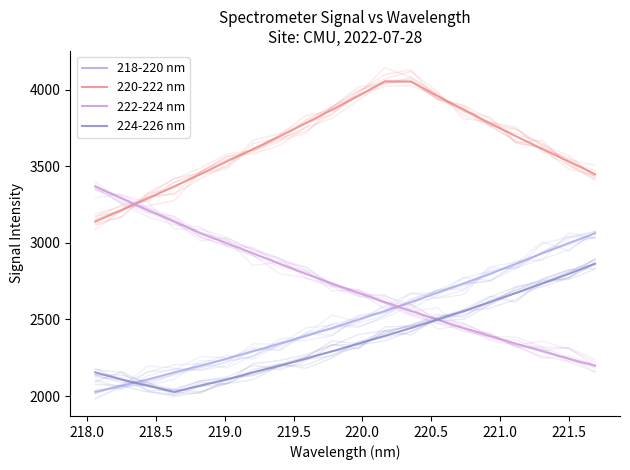

Which series has the largest range (max minus min)?

222-224 nm